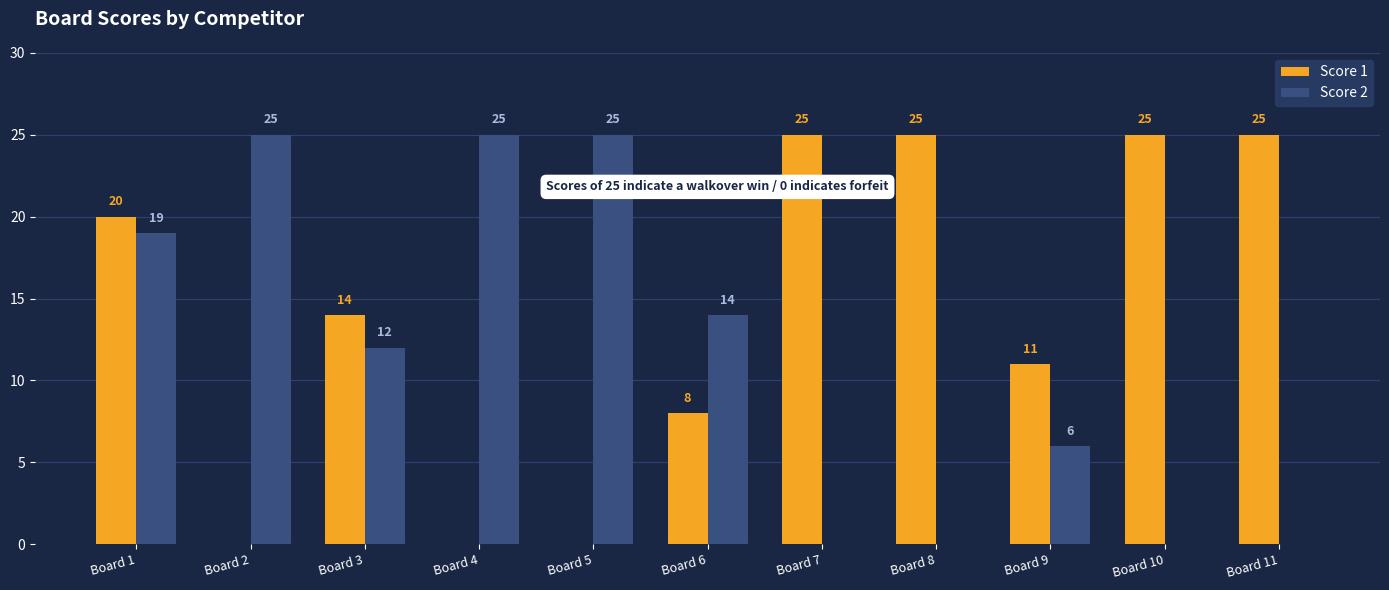

Between Board 3 and Board 9, which series saw the biggest shift?

Score 2